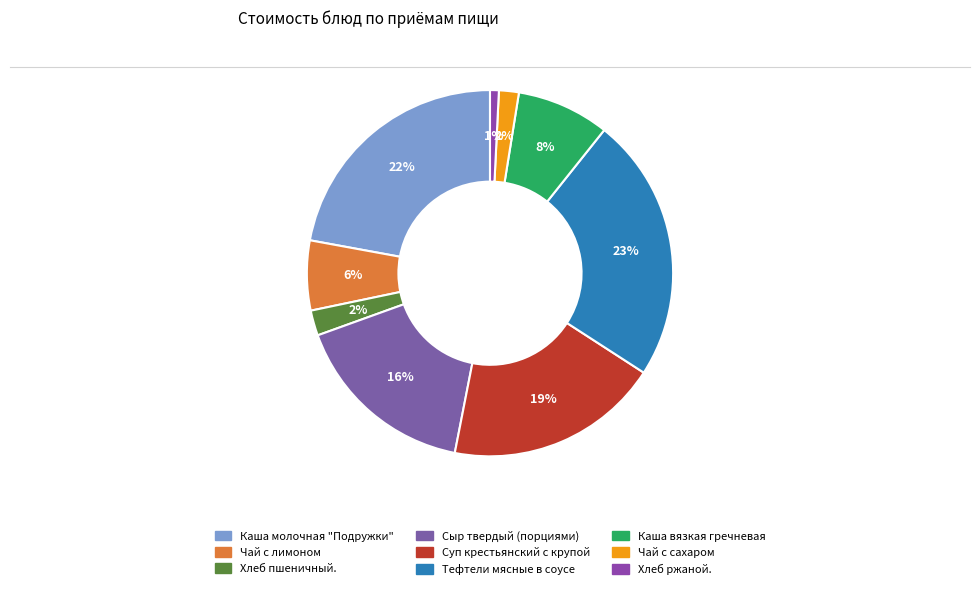

Do Каша молочная "Подружки" and Чай с сахаром together represent more than half of the pie?

No